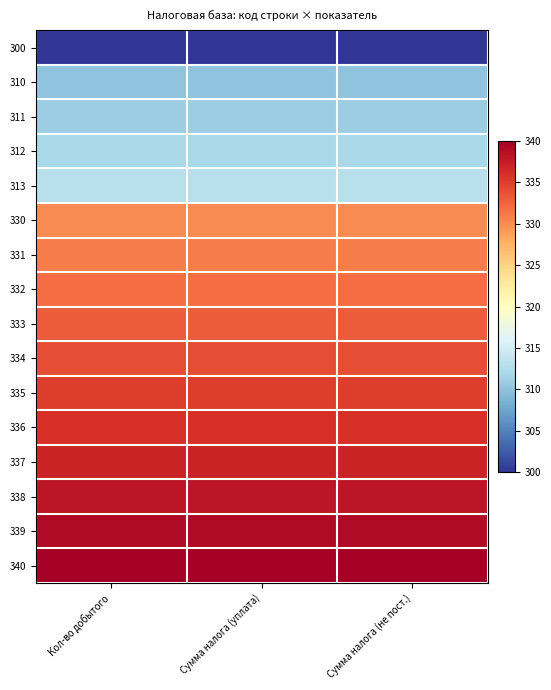

Which series has the largest total across all categories?

340